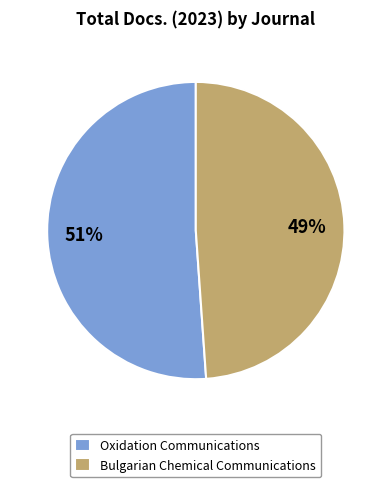

To the nearest percent, what is the combined percentage of Bulgarian Chemical Communications and Oxidation Communications?

100%